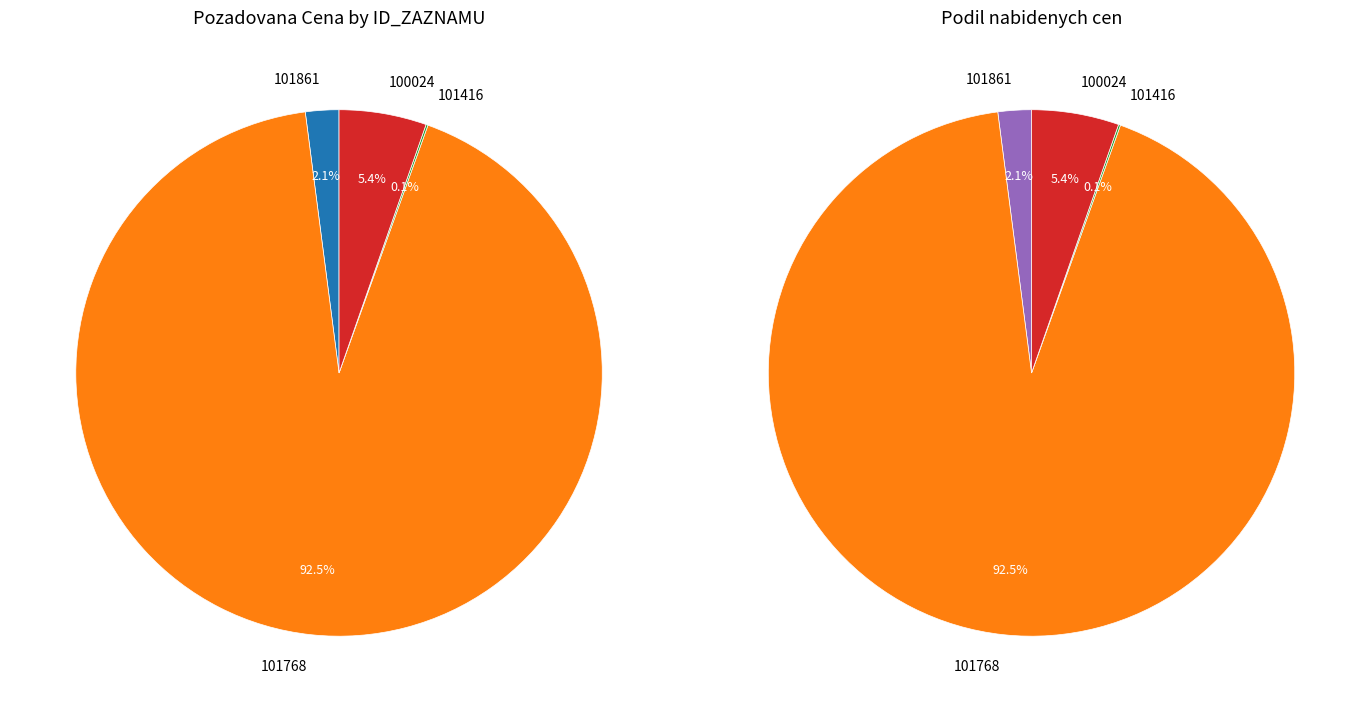

What percentage is NOT represented by 100024?

94.6%